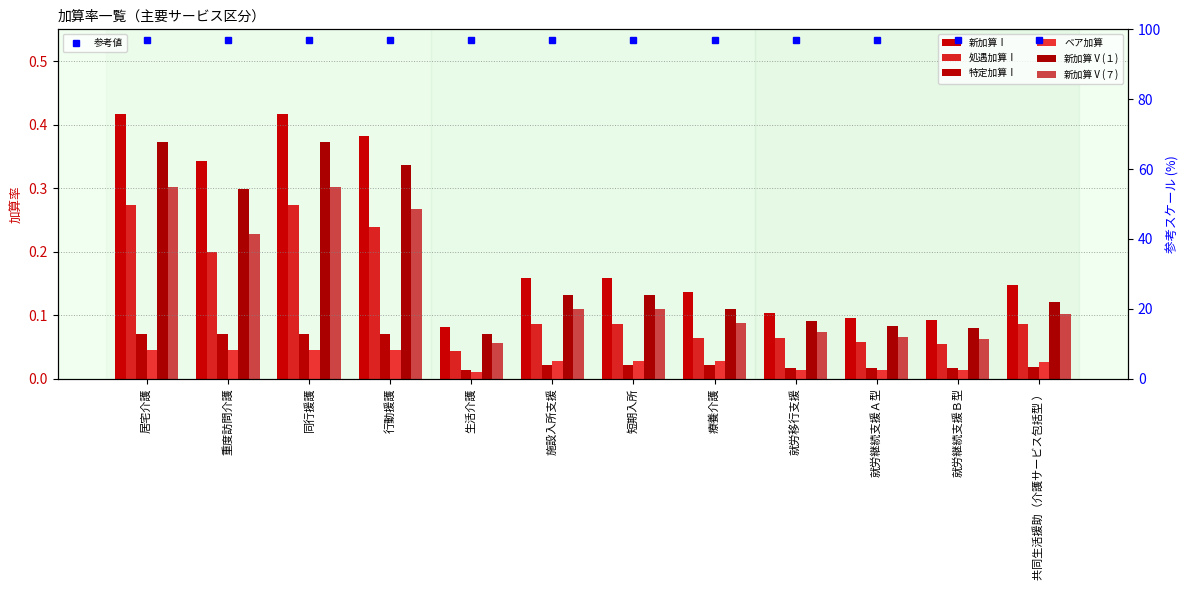

Reading right to left, extract all data points from this chart.

新加算Ⅰ: 共同生活援助（介護サービス包括型 ）=0.1	就労継続支援Ｂ型=0.1	就労継続支援Ａ型=0.1	就労移行支援=0.1	療養介護=0.1	短期入所=0.2	施設入所支援=0.2	生活介護=0.1	行動援護=0.4	同行援護=0.4	重度訪問介護=0.3	居宅介護=0.4
処遇加算Ⅰ: 共同生活援助（介護サービス包括型 ）=0.1	就労継続支援Ｂ型=0.1	就労継続支援Ａ型=0.1	就労移行支援=0.1	療養介護=0.1	短期入所=0.1	施設入所支援=0.1	生活介護=0.0	行動援護=0.2	同行援護=0.3	重度訪問介護=0.2	居宅介護=0.3
特定加算Ⅰ: 共同生活援助（介護サービス包括型 ）=0.0	就労継続支援Ｂ型=0.0	就労継続支援Ａ型=0.0	就労移行支援=0.0	療養介護=0.0	短期入所=0.0	施設入所支援=0.0	生活介護=0.0	行動援護=0.1	同行援護=0.1	重度訪問介護=0.1	居宅介護=0.1
ベア加算: 共同生活援助（介護サービス包括型 ）=0.0	就労継続支援Ｂ型=0.0	就労継続支援Ａ型=0.0	就労移行支援=0.0	療養介護=0.0	短期入所=0.0	施設入所支援=0.0	生活介護=0.0	行動援護=0.0	同行援護=0.0	重度訪問介護=0.0	居宅介護=0.0
新加算Ⅴ(１): 共同生活援助（介護サービス包括型 ）=0.1	就労継続支援Ｂ型=0.1	就労継続支援Ａ型=0.1	就労移行支援=0.1	療養介護=0.1	短期入所=0.1	施設入所支援=0.1	生活介護=0.1	行動援護=0.3	同行援護=0.4	重度訪問介護=0.3	居宅介護=0.4
新加算Ⅴ(７): 共同生活援助（介護サービス包括型 ）=0.1	就労継続支援Ｂ型=0.1	就労継続支援Ａ型=0.1	就労移行支援=0.1	療養介護=0.1	短期入所=0.1	施設入所支援=0.1	生活介護=0.1	行動援護=0.3	同行援護=0.3	重度訪問介護=0.2	居宅介護=0.3